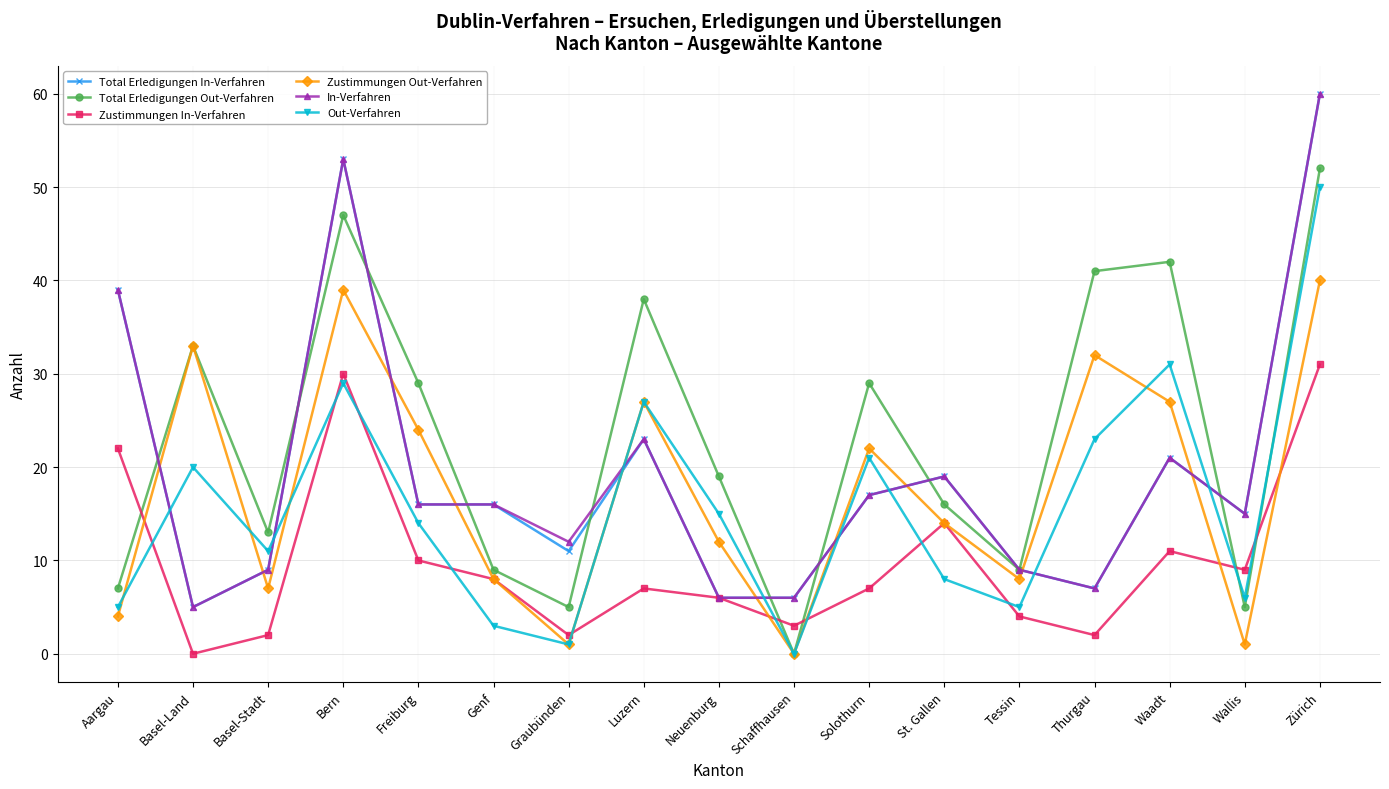

True or false: Total Erledigungen Out-Verfahren has a value of 19 at Neuenburg.

True